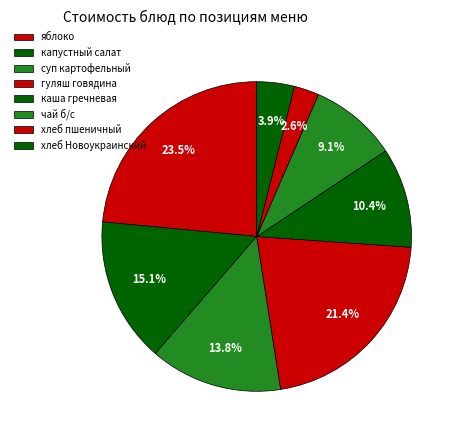

Count the number of slices in the pie.

8